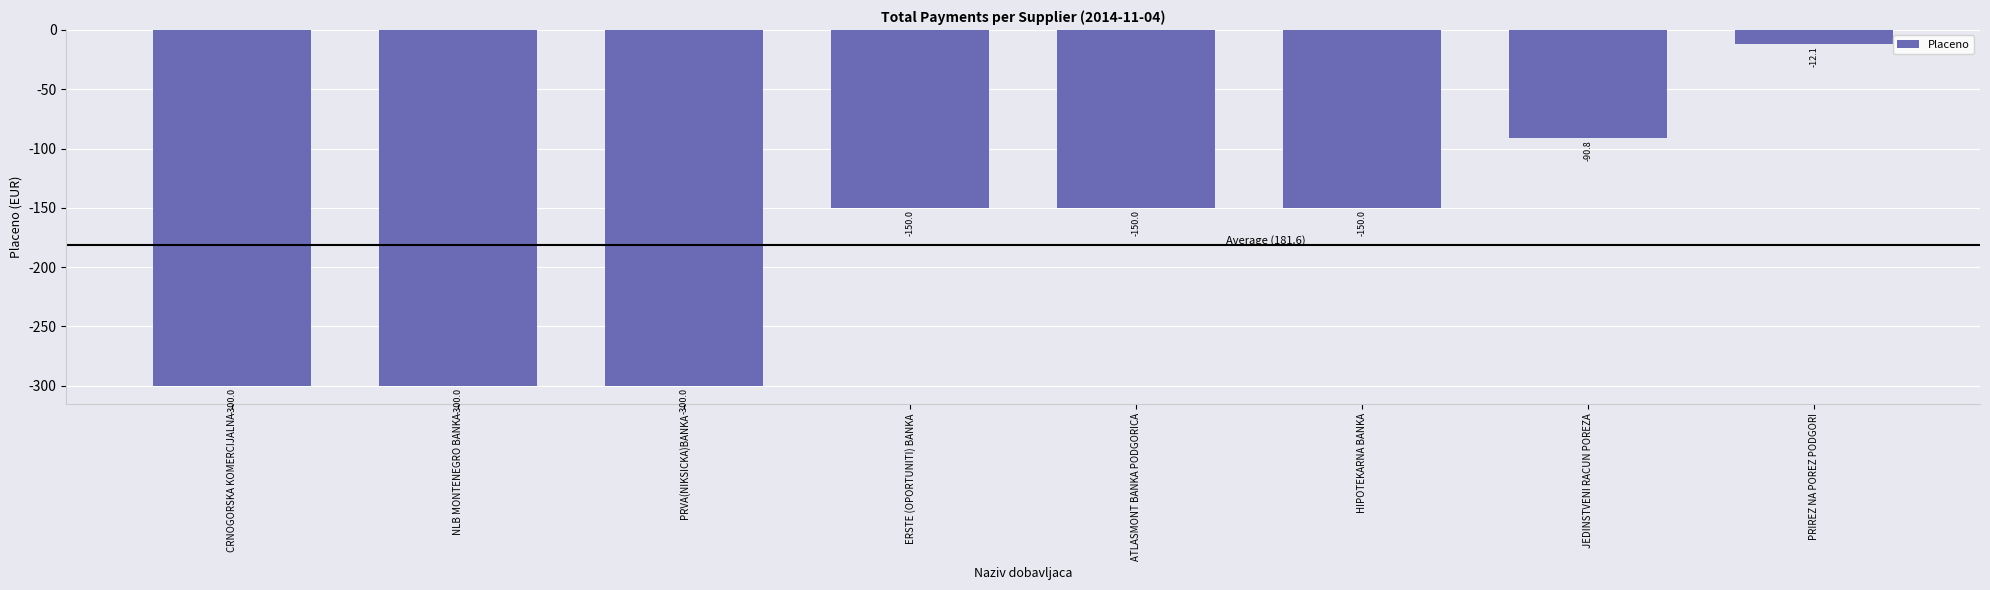

The chart shows a value of -203.0 at ERSTE (OPORTUNITI) BANKA. True or false?

False